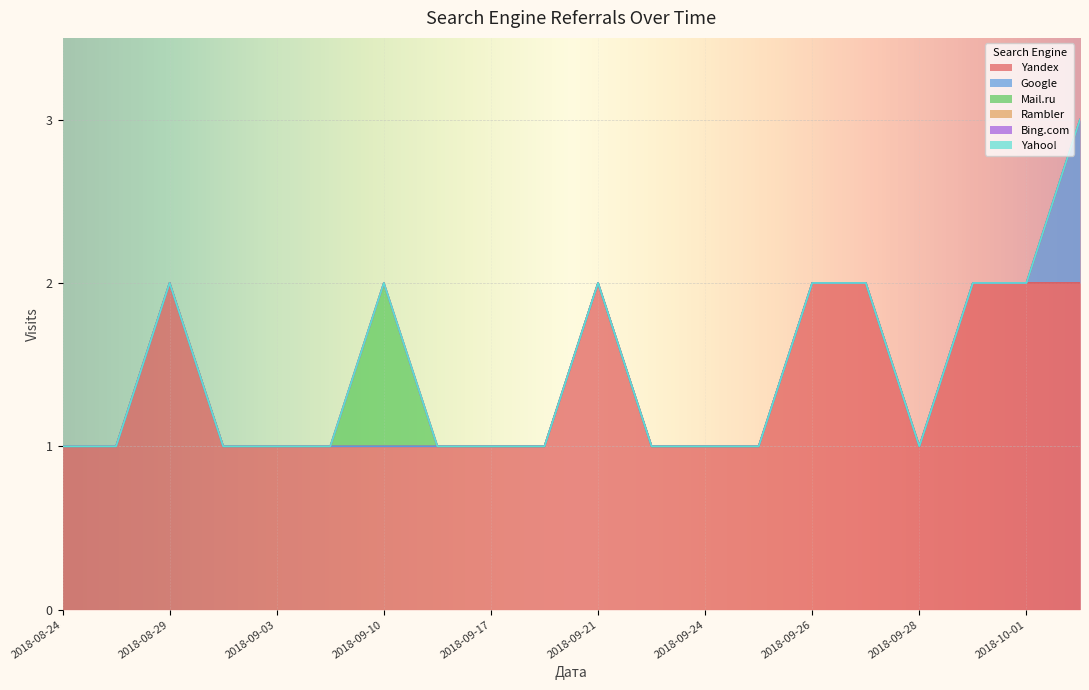

Which series has the largest range (max minus min)?

Yandex